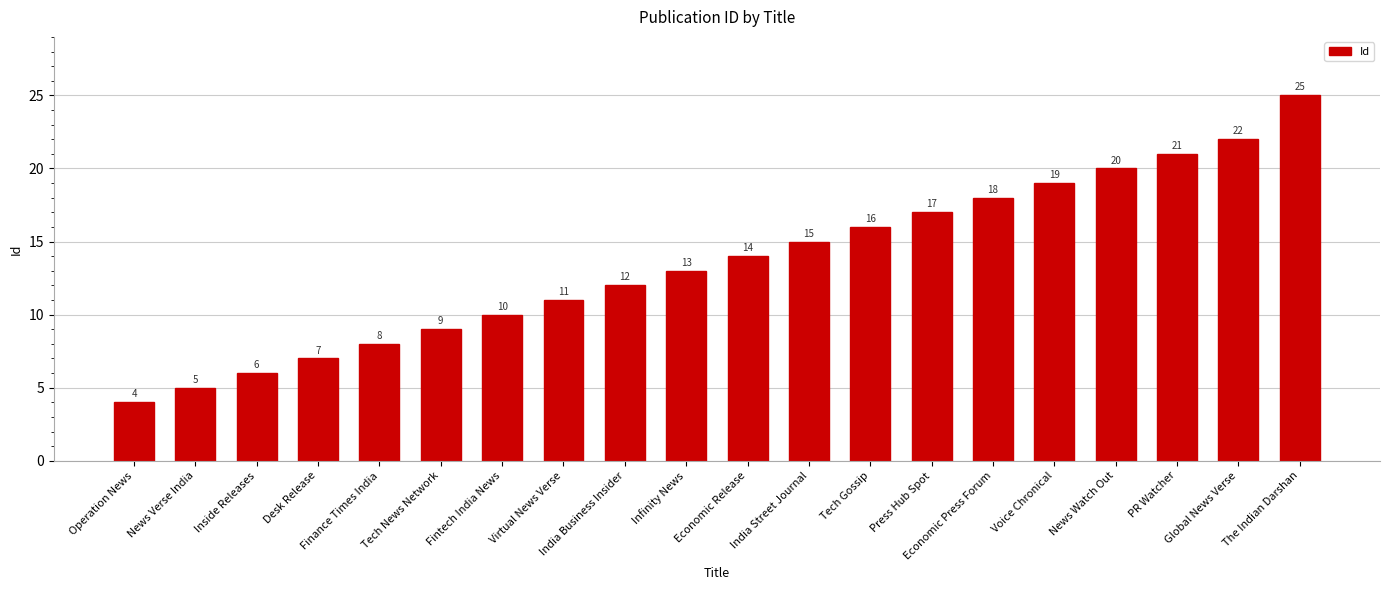

Reading left to right, what are all the values shown in this chart?

Operation News=4	News Verse India=5	Inside Releases=6	Desk Release=7	Finance Times India=8	Tech News Network=9	Fintech India News=10	Virtual News Verse=11	India Business Insider=12	Infinity News=13	Economic Release=14	India Street Journal=15	Tech Gossip=16	Press Hub Spot=17	Economic Press Forum=18	Voice Chronical=19	News Watch Out=20	PR Watcher=21	Global News Verse=22	The Indian Darshan=25